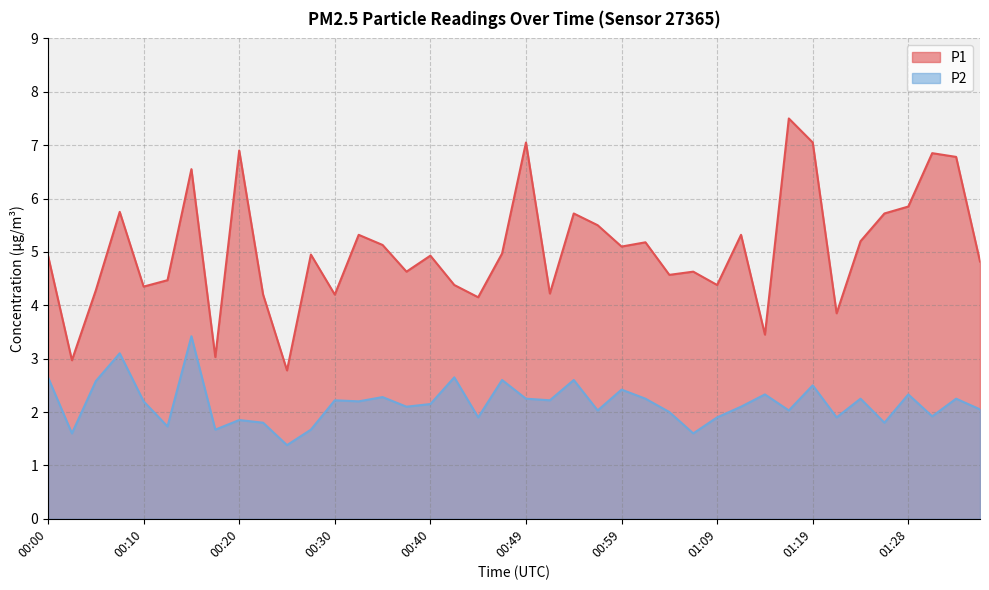

What is the average value of the P2 series?

2.2